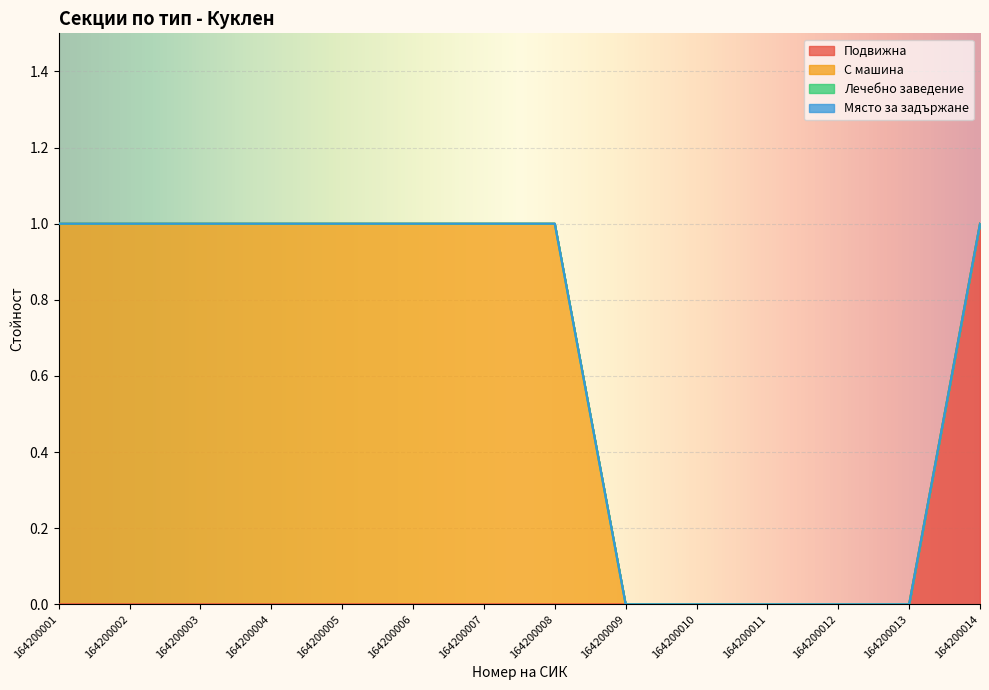

Which series has the largest total across all categories?

С машина